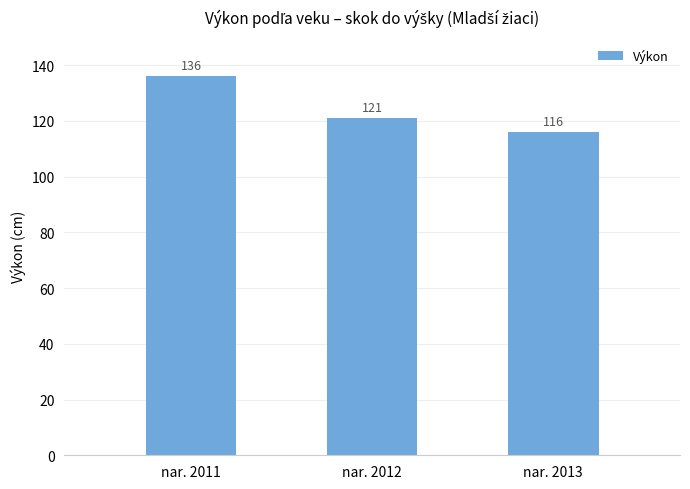

List the labels in order of value, largest first.

nar. 2011, nar. 2012, nar. 2013